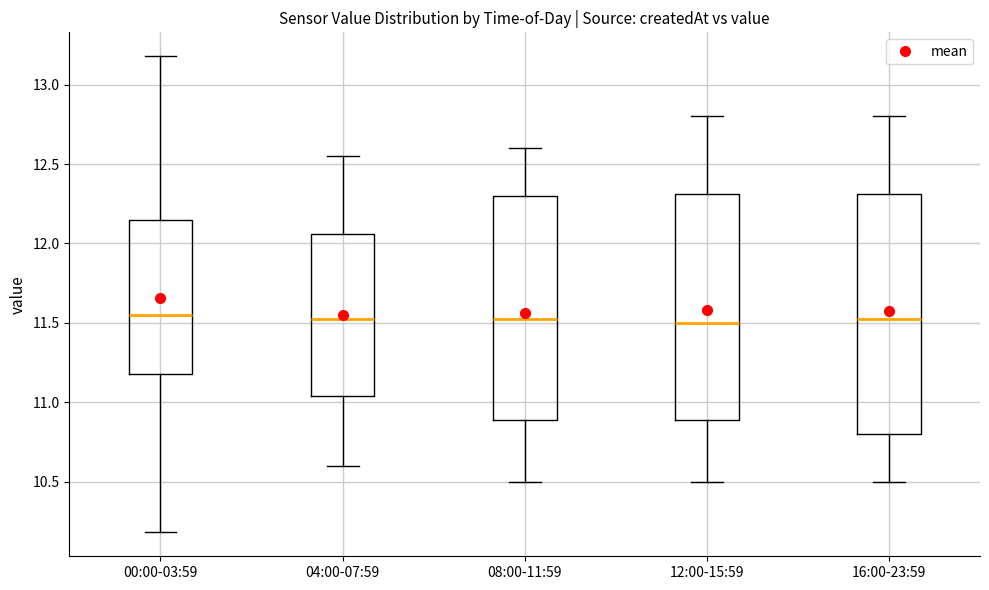

Reading left to right, read every box against the y-axis: the position of its median line, the range the box covers, and the ends of its whiskers. The values are not printed on the chart, so give them approximately, as read against the axis.

00:00-03:59: median 11.55, box 11.20 to 12.15, whiskers 10.20 to 13.20
04:00-07:59: median 11.55, box 11.05 to 12.05, whiskers 10.60 to 12.55
08:00-11:59: median 11.55, box 10.90 to 12.30, whiskers 10.50 to 12.60
12:00-15:59: median 11.50, box 10.90 to 12.30, whiskers 10.50 to 12.80
16:00-23:59: median 11.55, box 10.80 to 12.30, whiskers 10.50 to 12.80